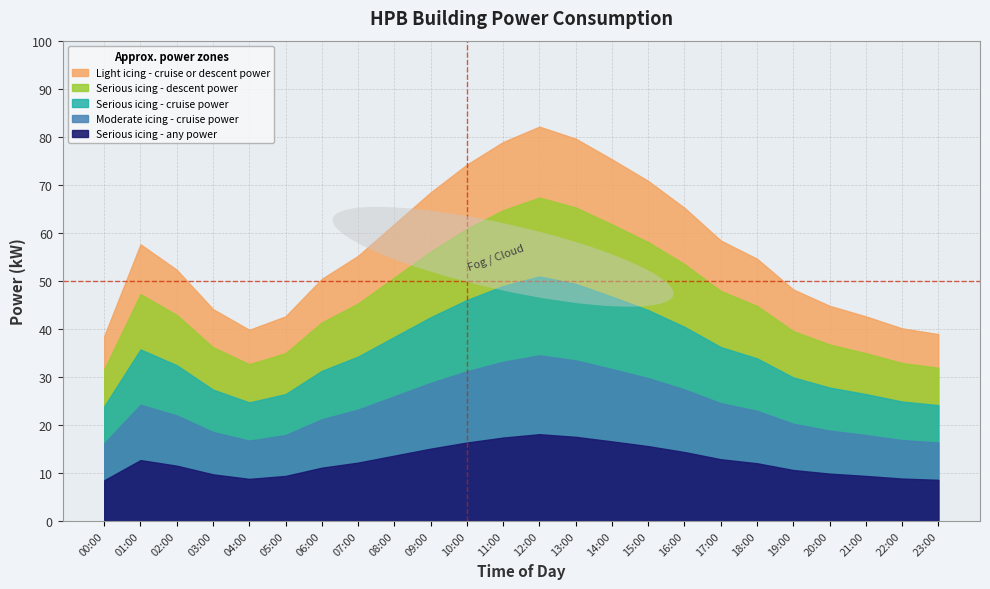

Which label corresponds to the largest value in the chart?

12:00